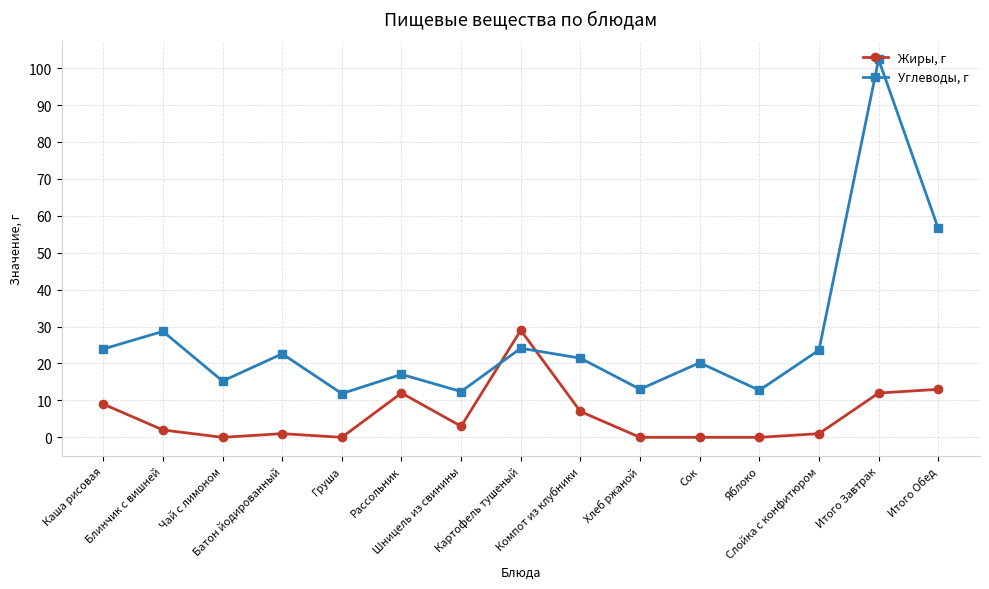

What is the value of the Углеводы, г point at the 3rd from the left?

15.2